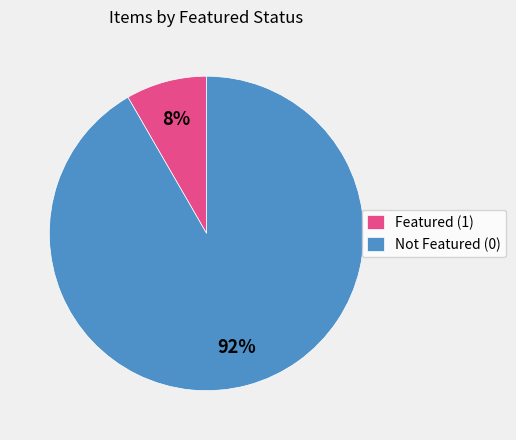

Count the number of slices in the pie.

2